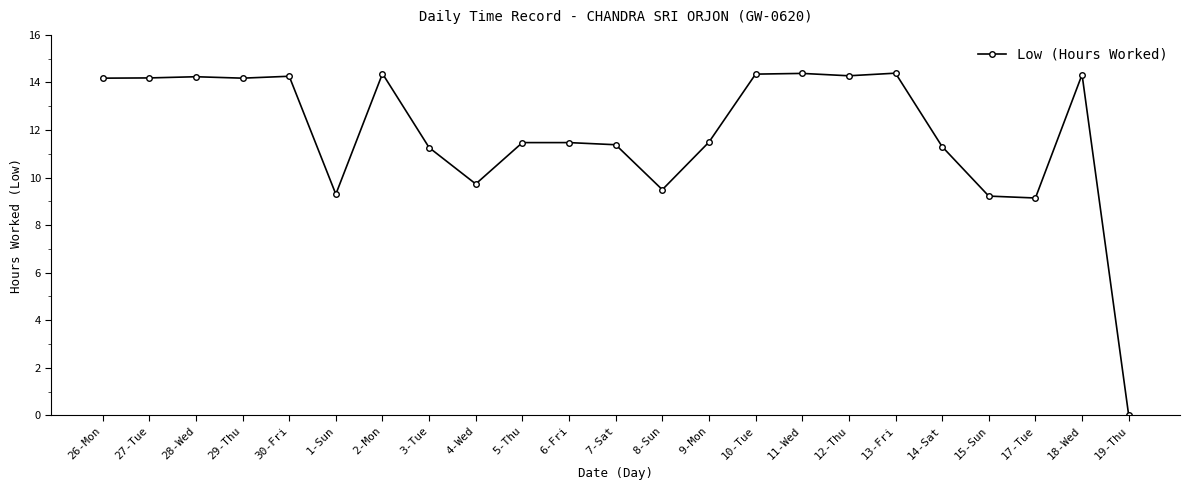

What is the difference between the maximum and minimum values?

14.4